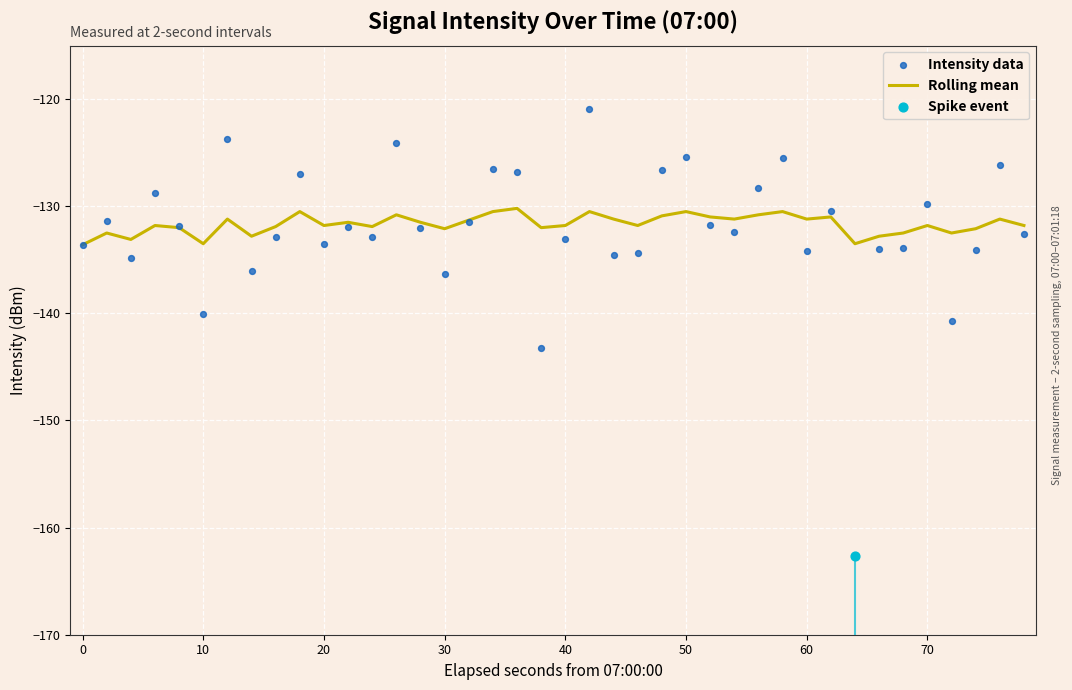

The value of Rolling mean at 60 is -131.2. True or false?

True